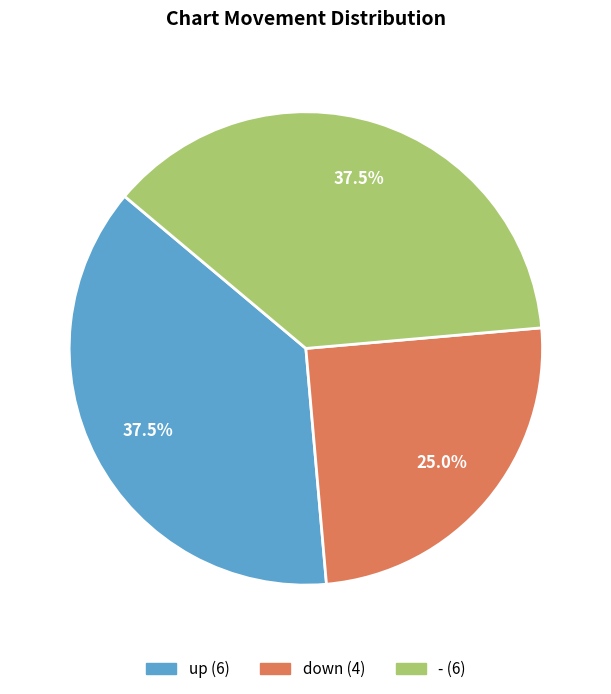

Does - account for over 50% of the chart?

No